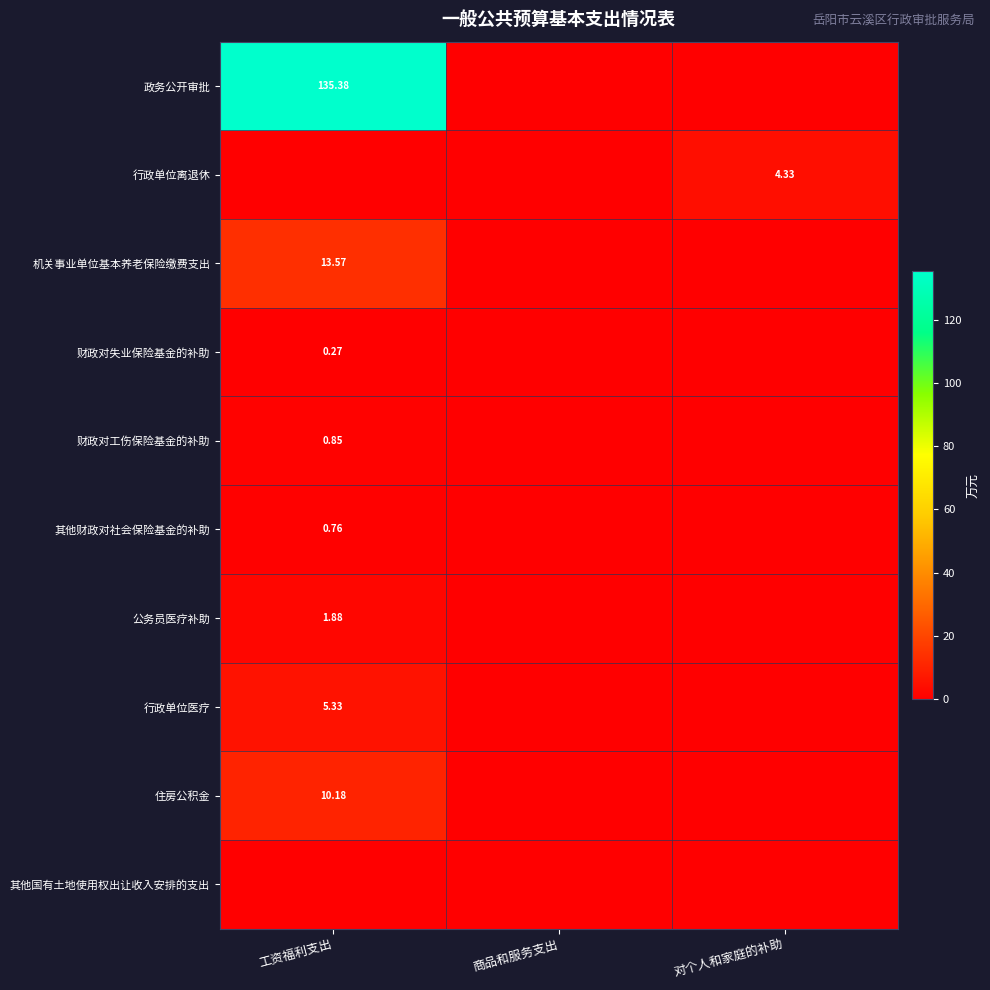

What is the spread (max minus min) of values at 工资福利支出?

135.4